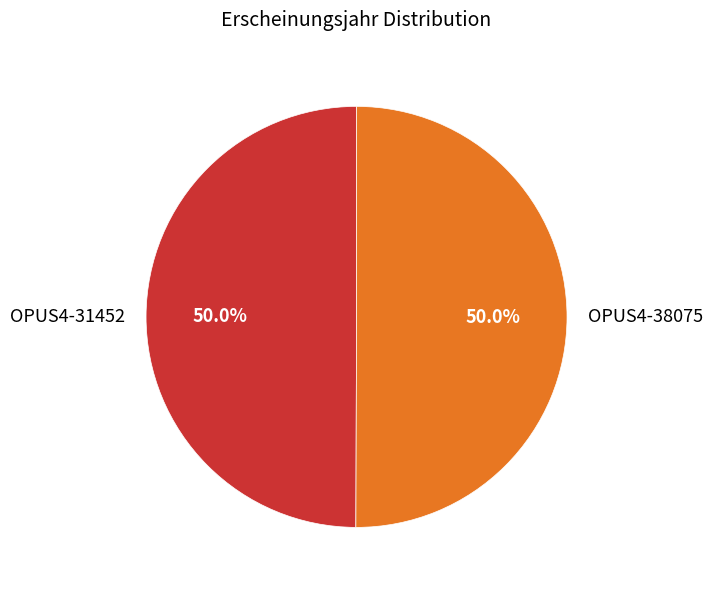

What is the ratio of the value at OPUS4-38075 to the value at OPUS4-31452?

1.0